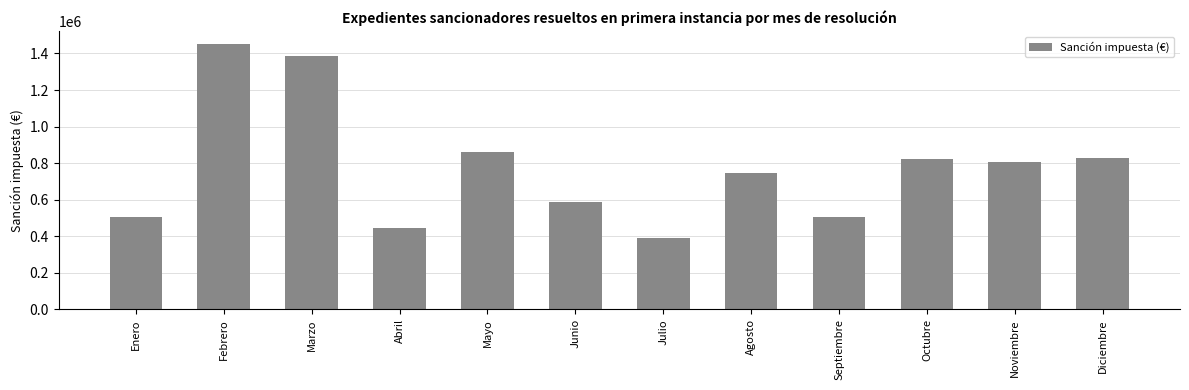

The value at Marzo is 600570.9. True or false?

False